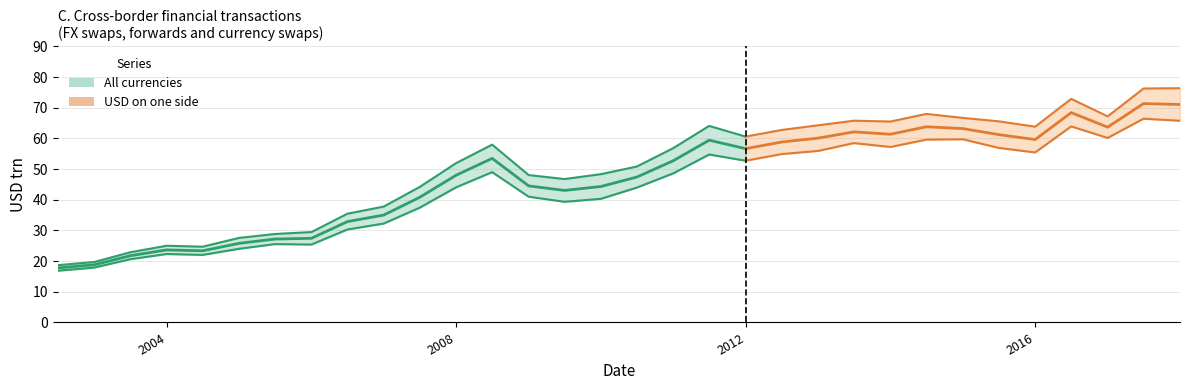

Does the chart have visible grid lines?

Yes